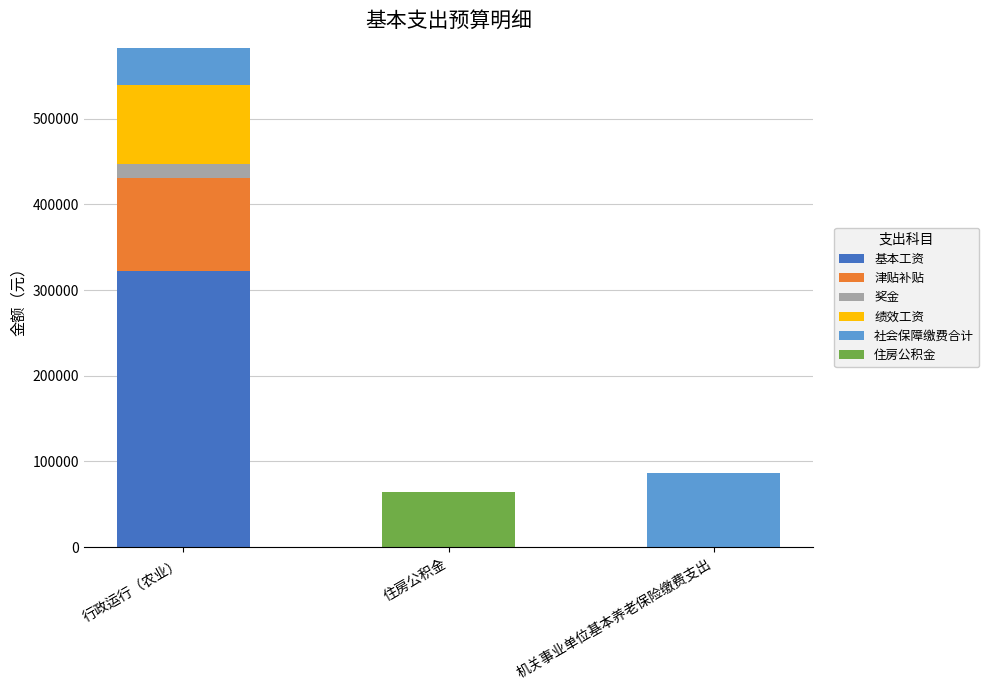

Which category has the highest value in the 基本工资 series?

行政运行（农业）